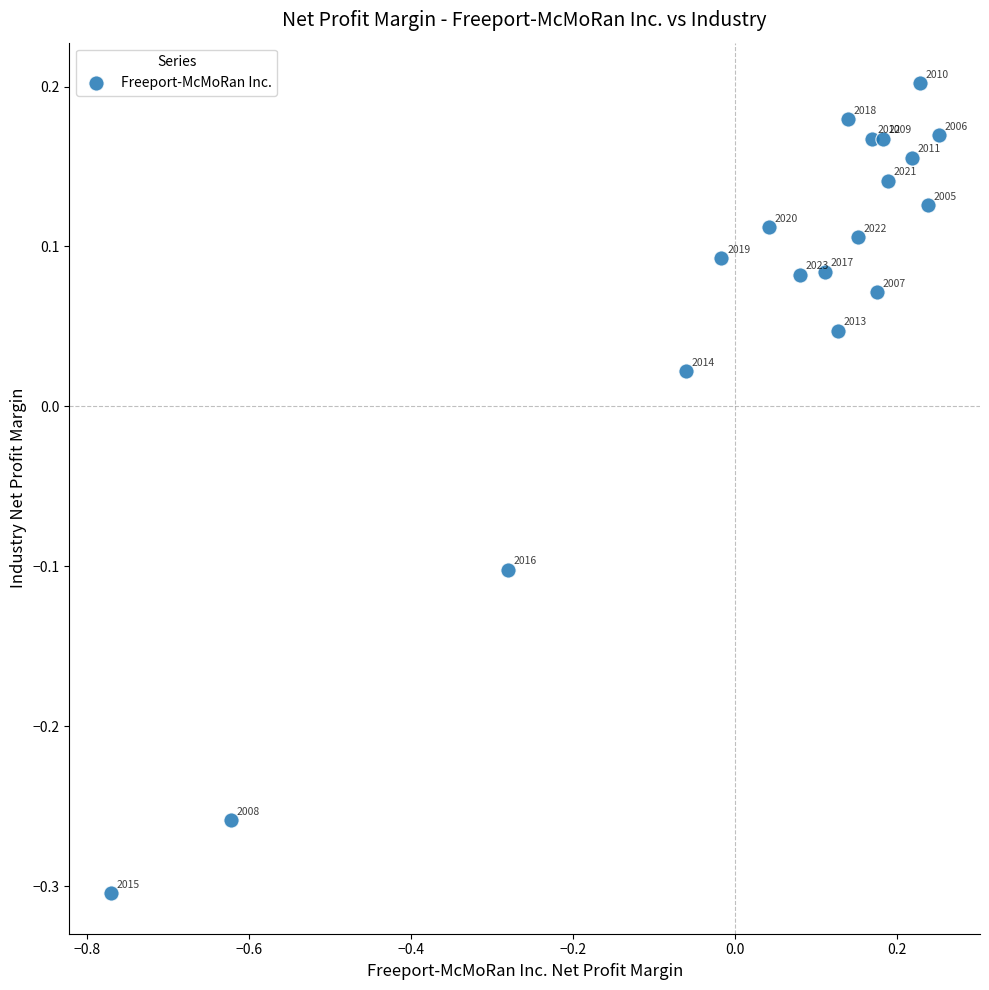

What is the range of Y values (max minus min)?

0.5